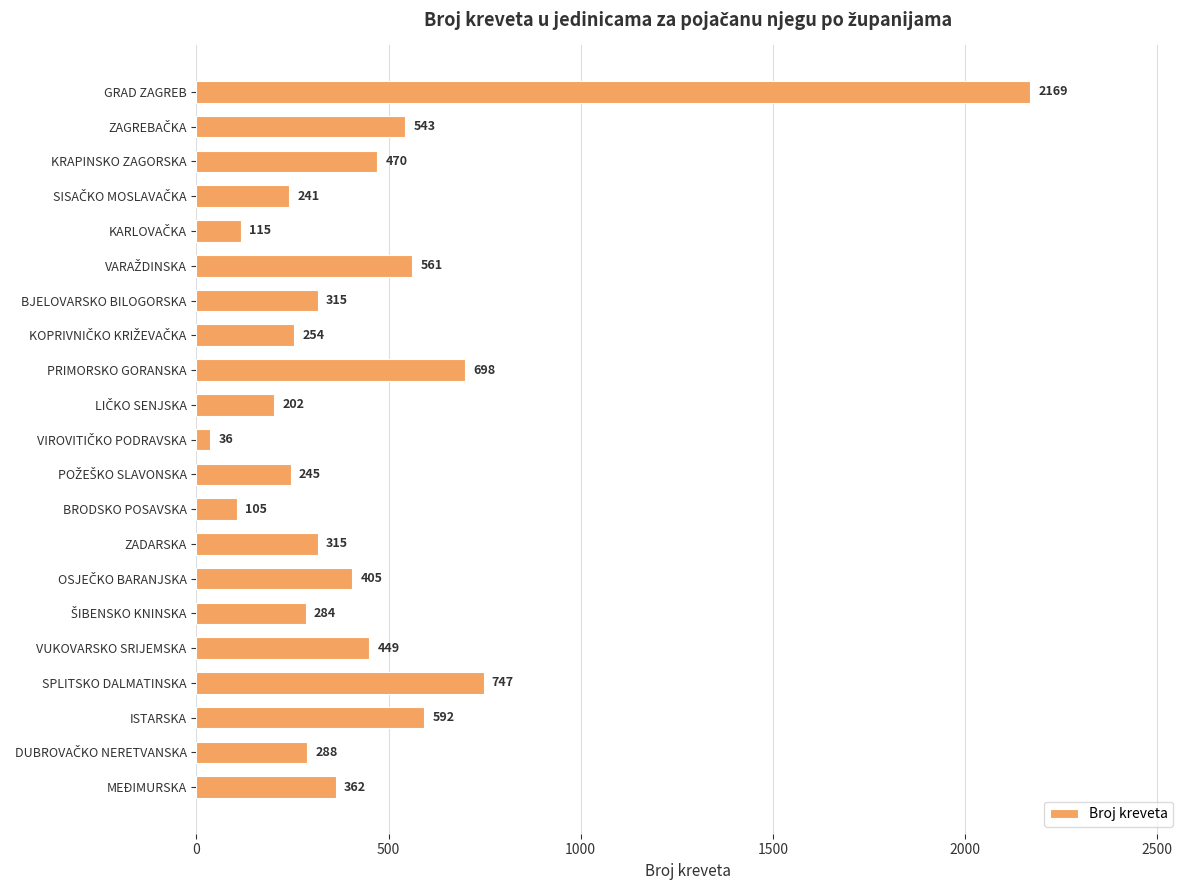

What is the value of the 14th bar from the top?

315